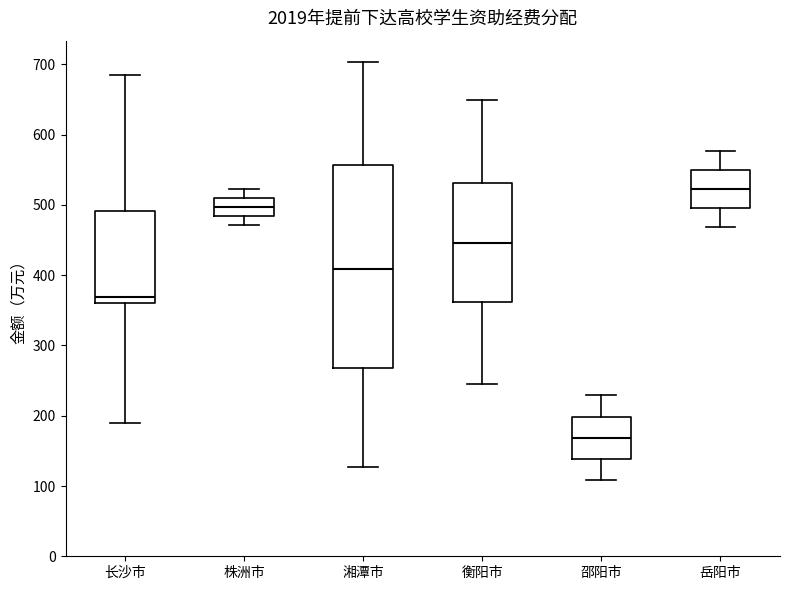

Which box's median line is the lowest?

邵阳市